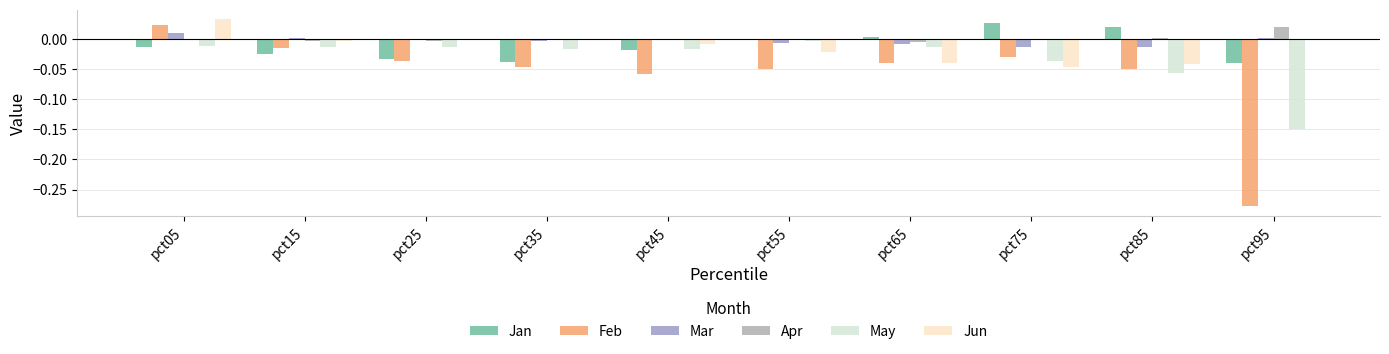

Count the number of categories in the chart.

10